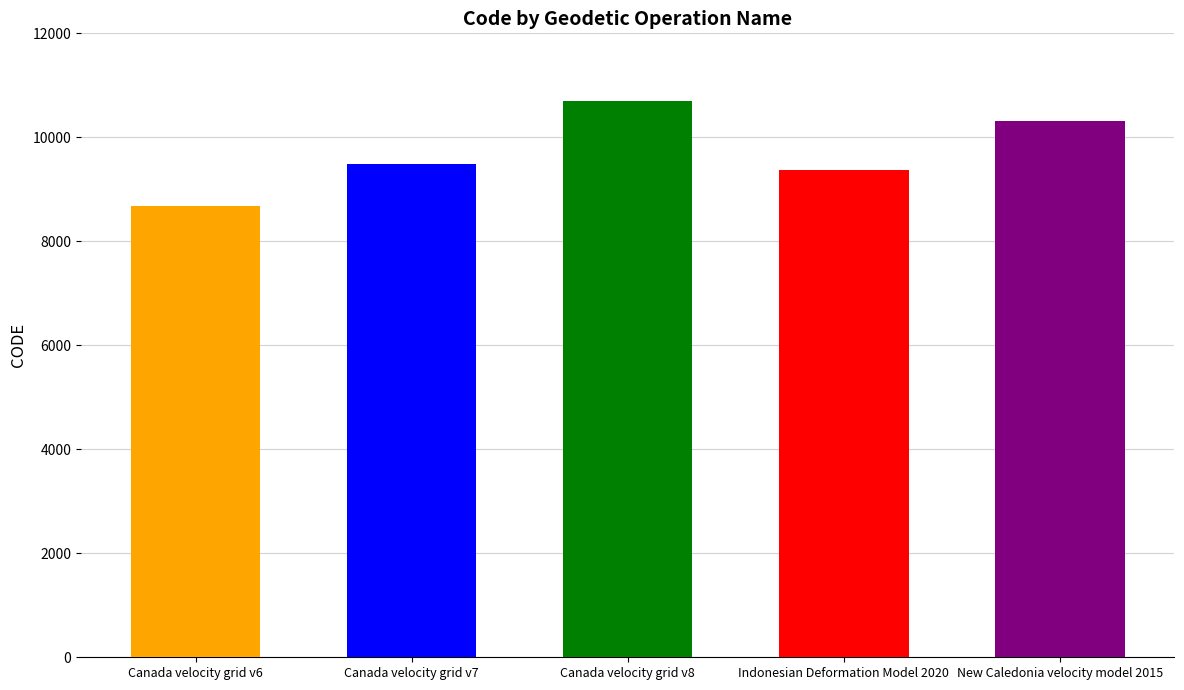

What is the label of the 3rd bar from the right?

Canada velocity grid v8